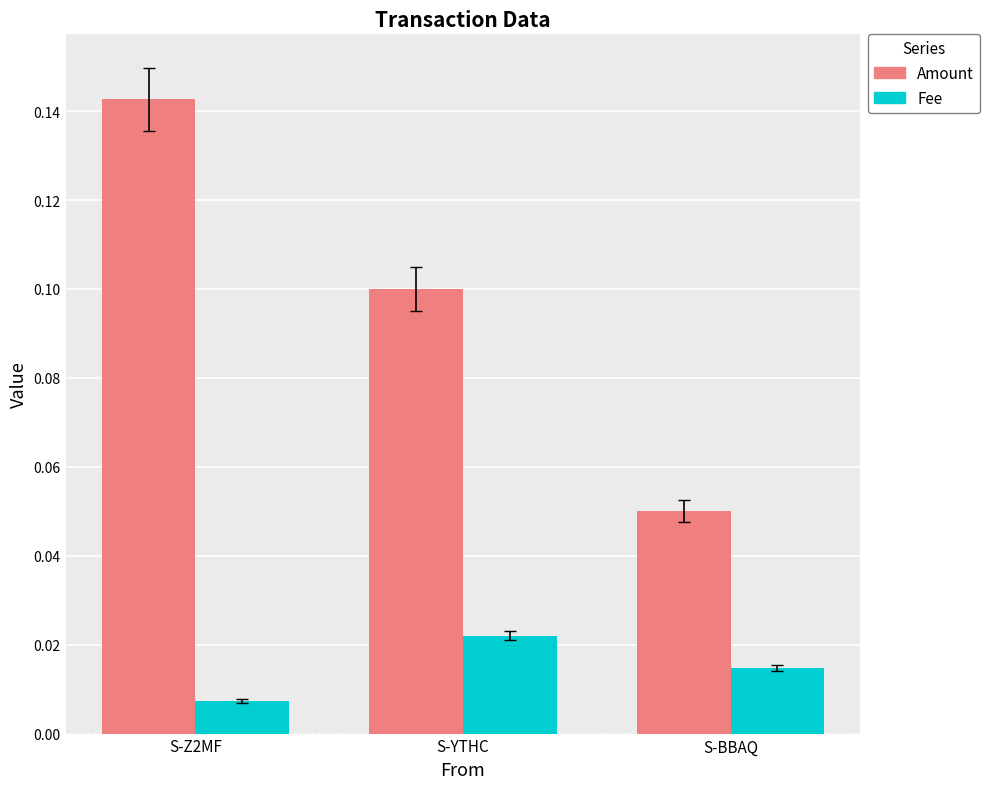

Which label corresponds to the smallest value in the chart?

S-Z2MF